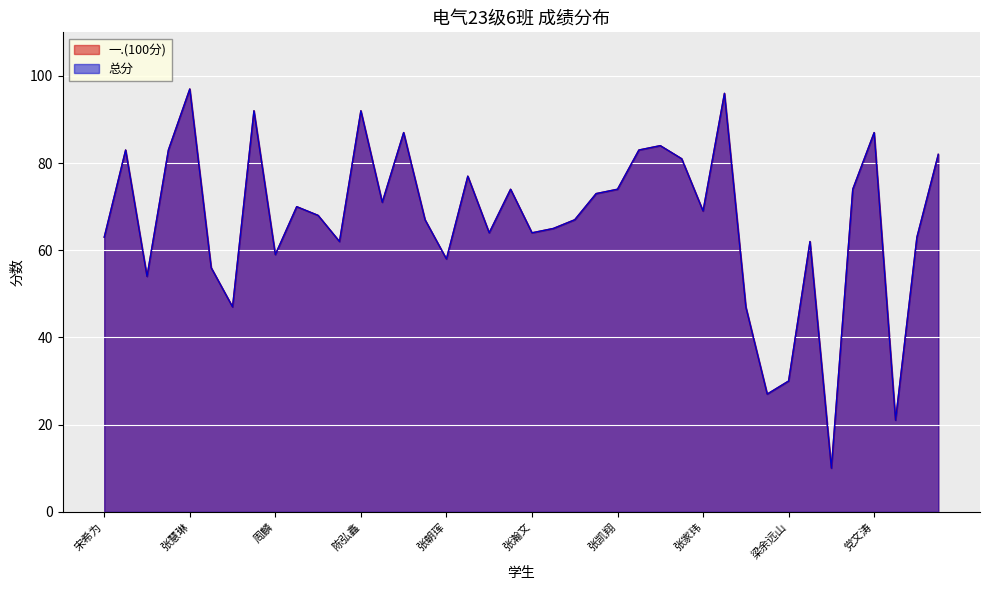

Reading left to right, transcribe all the data shown in this chart.

一.(100分): 63	83	54	83	97	56	47	92	59	70	68	62	92	71	87	67	58	77	64	74	64	65	67	73	74	83	84	81	69	96	47	27	30	62	10	74	87	21	63	82
总分: 63	83	54	83	97	56	47	92	59	70	68	62	92	71	87	67	58	77	64	74	64	65	67	73	74	83	84	81	69	96	47	27	30	62	10	74	87	21	63	82